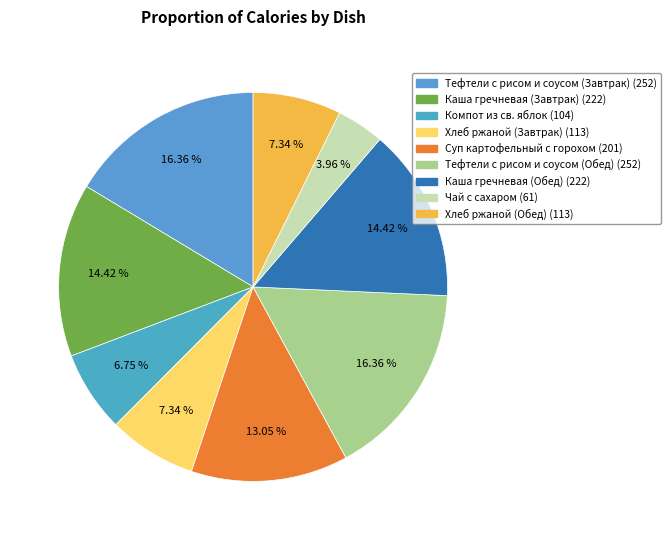

The Суп картофельный с горохом slice represents 23% of the pie. True or false?

False